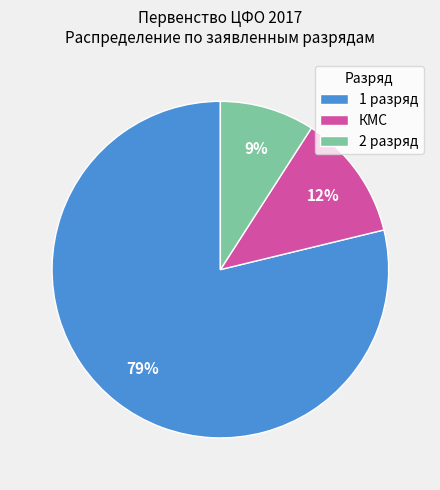

To the nearest percent, what is the combined percentage of 1 разряд and КМС?

91%